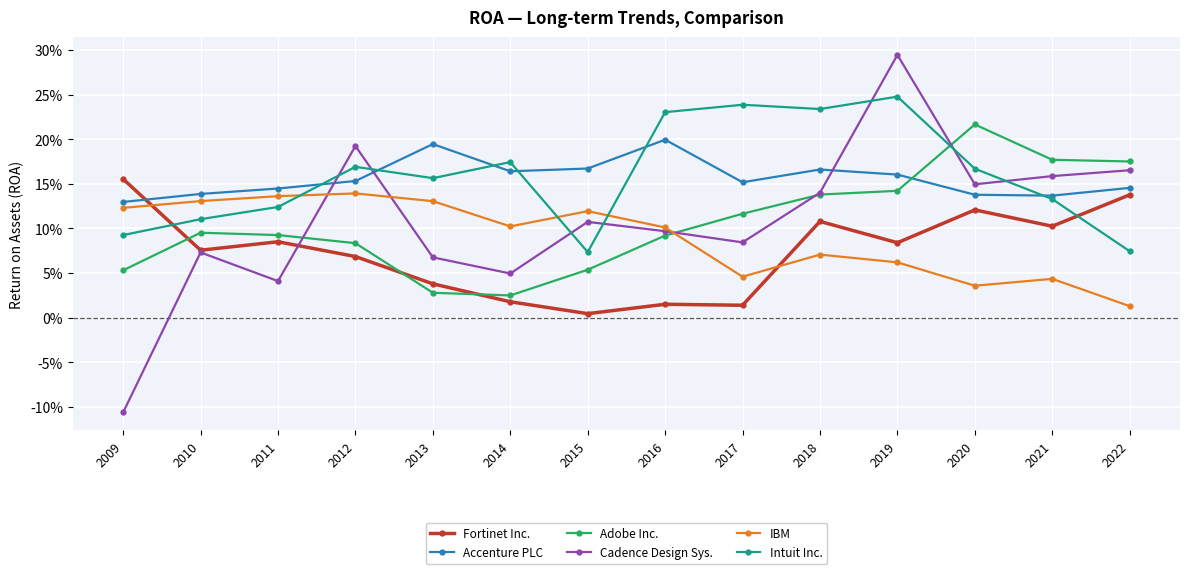

Is this an area chart (filled region under the line)?

No